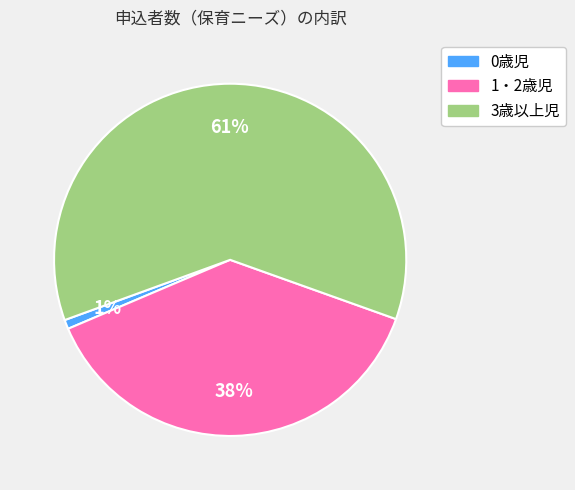

Rank the categories by value from lowest to highest.

0歳児, 1・2歳児, 3歳以上児